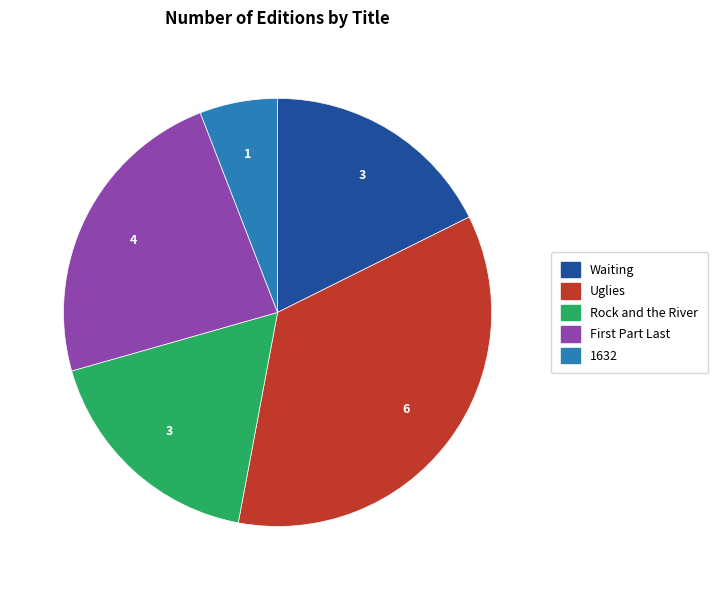

Is the sum of Uglies and 1632 greater than half?

No